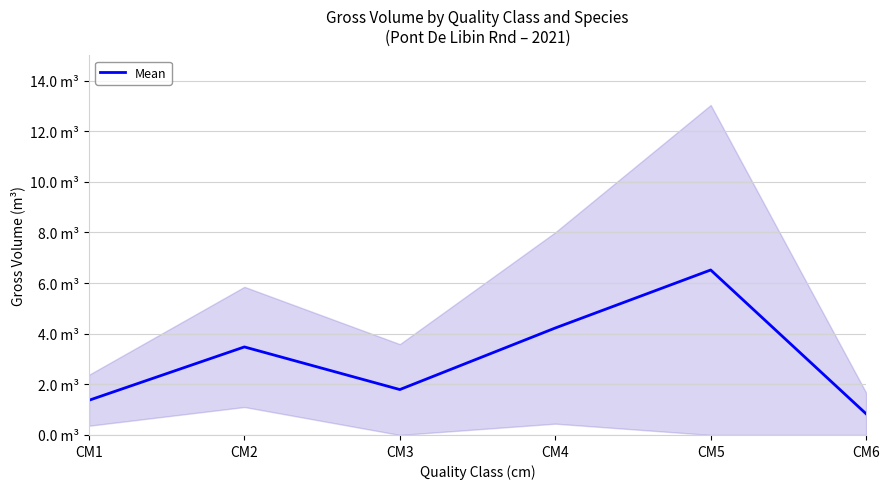

Rank the categories by value from lowest to highest.

CM6, CM1, CM3, CM2, CM4, CM5